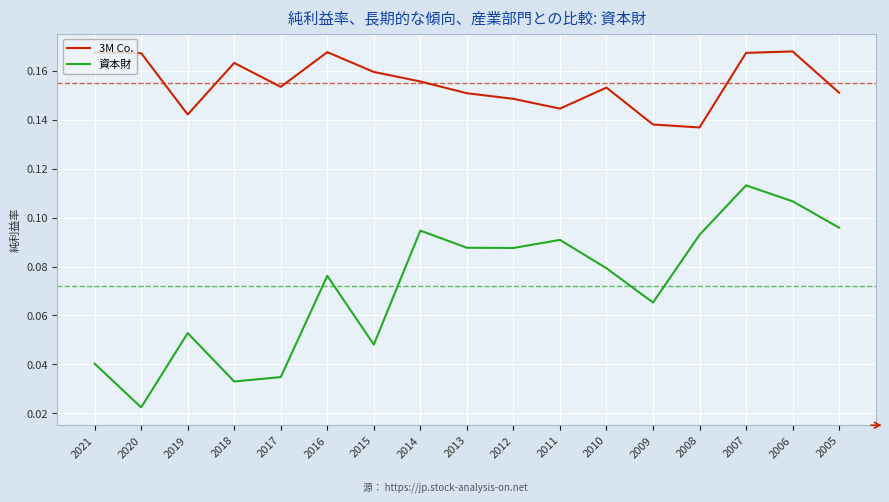

Is it true that 3M Co. equals 0.1 at 2010?

False